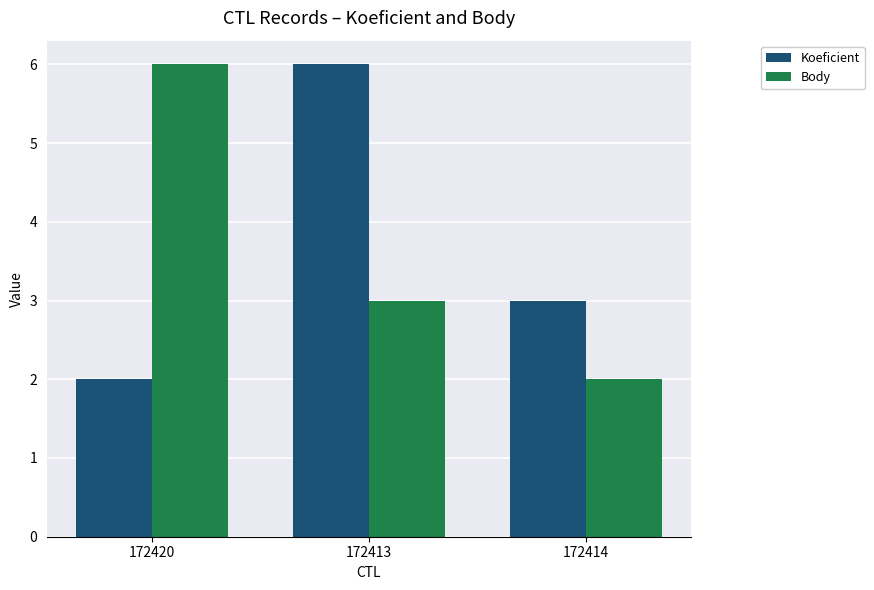

Reading left to right, what are all the values shown in this chart?

Koeficient: 2	6	3
Body: 6	3	2